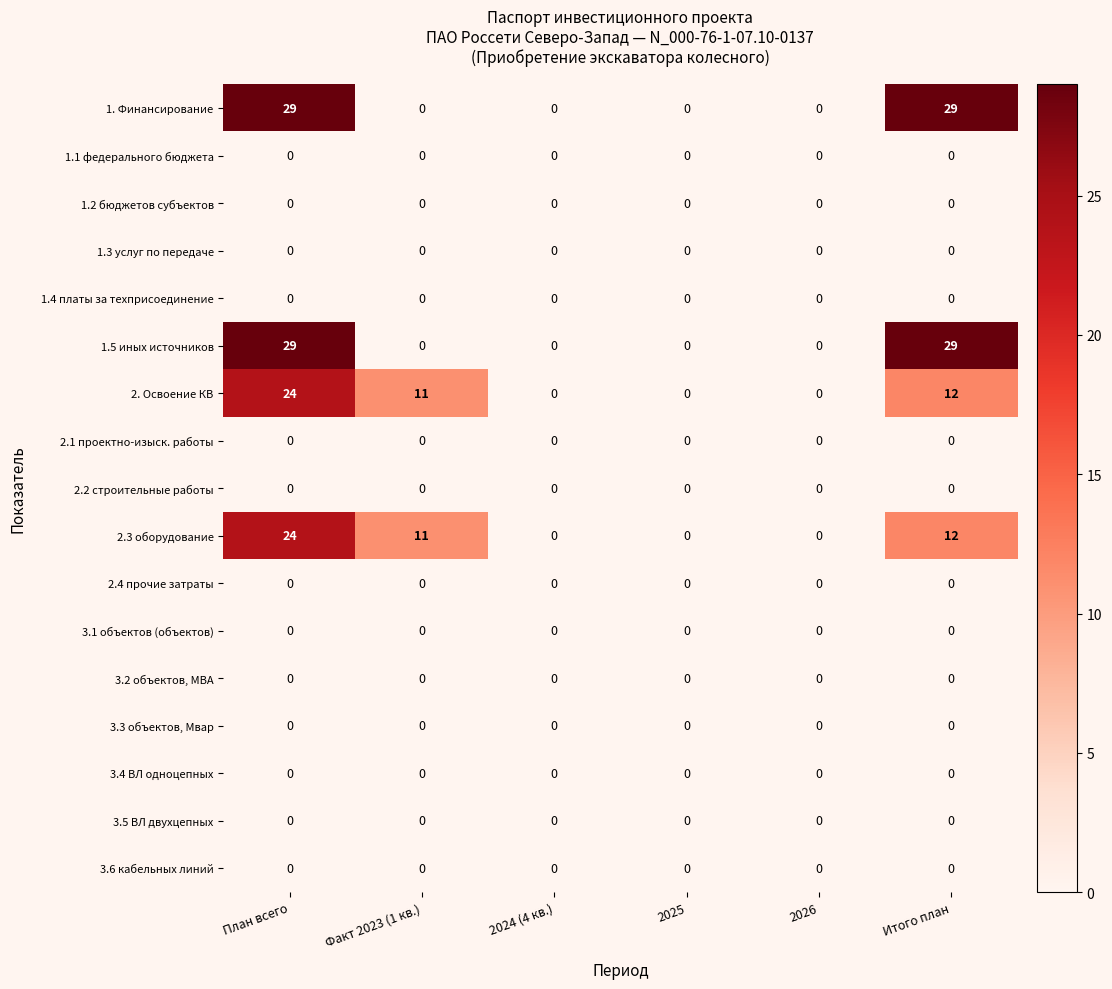

What is the difference between the second highest and second lowest values in the 2.3 оборудование series?

12